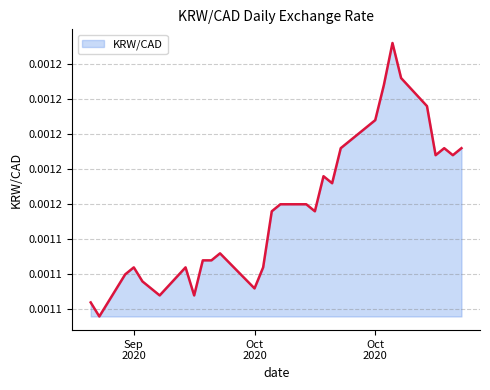

Rank the categories by value from highest to lowest.

2020-10-29, 2020-10-30, 2020-10-28, 2020-11-02, 2020-10-27, 2020-10-26, 2020-10-23, 2020-11-04, 2020-11-06, 2020-11-03, 2020-11-05, 2020-10-21, 2020-10-22, 2020-10-16, 2020-10-19, 2020-10-15, 2020-10-20, 2020-10-09, 2020-10-07, 2020-10-08, 2020-09-29, 2020-10-05, 2020-10-14, 2020-09-28, 2020-09-30, 2020-10-01, 2020-10-13, 2020-10-02, 2020-10-06, 2020-09-24, 2020-09-25